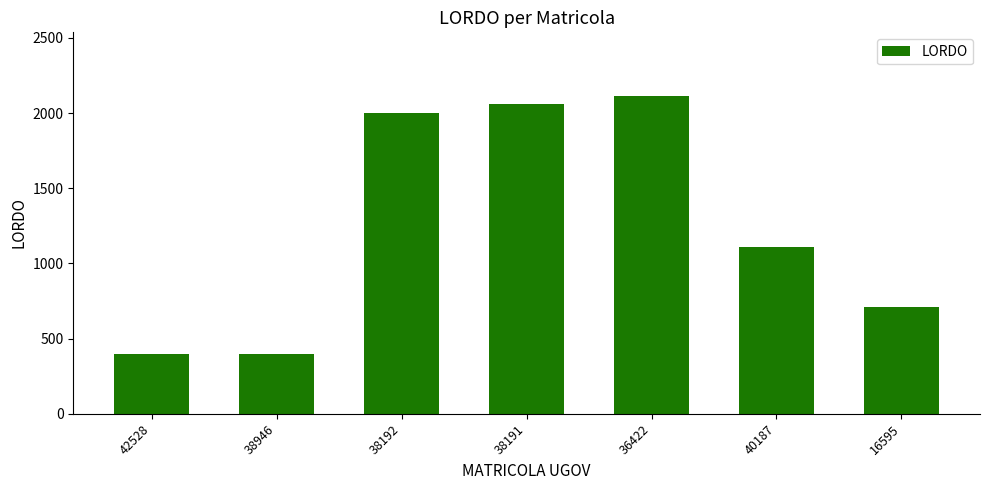

The value at 16595 is 711. True or false?

True